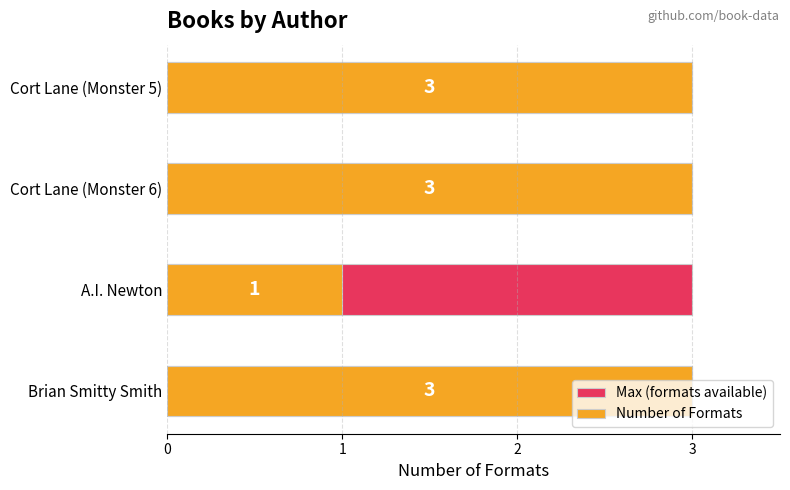

How many bars are there in each group?

2